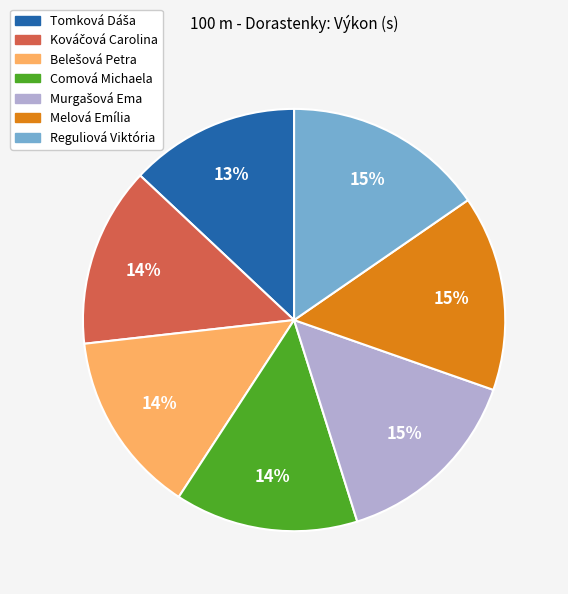

True or false: Comová Michaela accounts for 14% of the total.

True